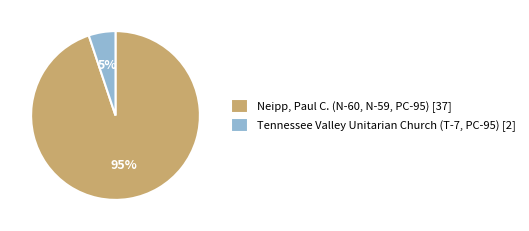

Is it true that Tennessee Valley Unitarian Church (T-7, PC-95) is 5% of the pie?

True